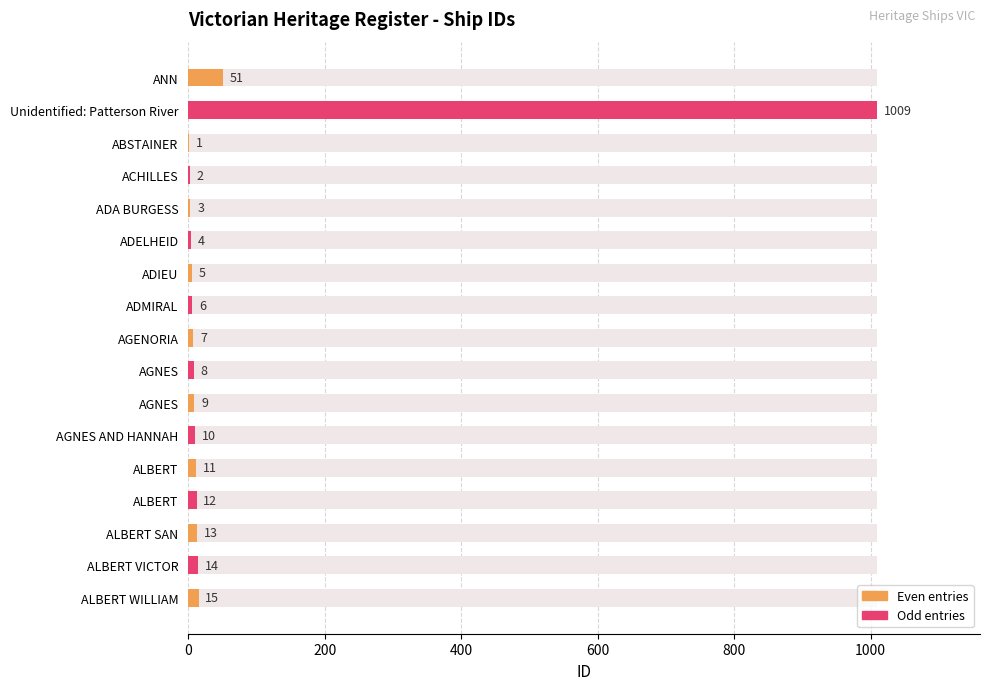

How many data points does each series have?

17